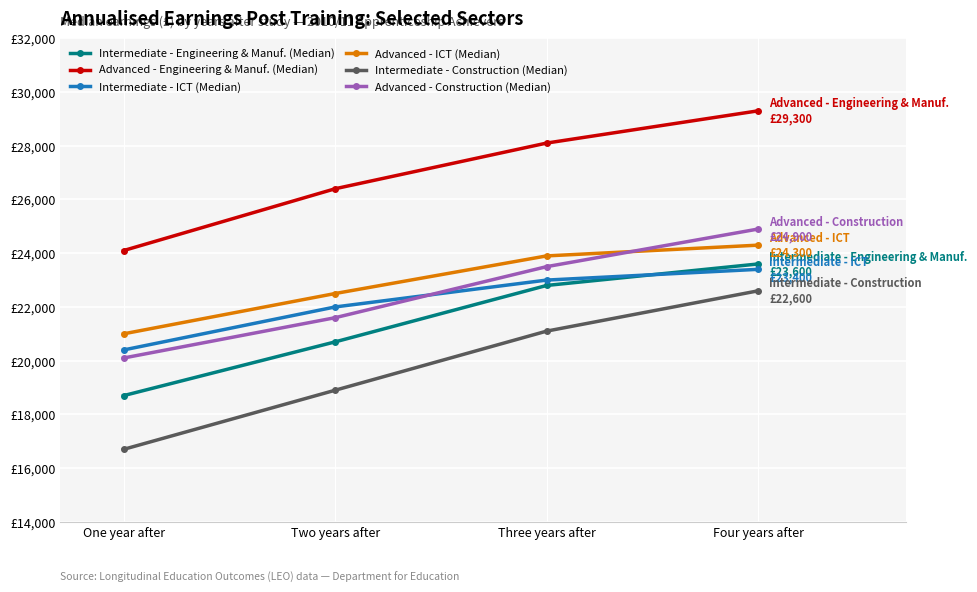

What is the difference between the second highest and minimum values in the Intermediate - Engineering & Manuf. (Median) series?

4100